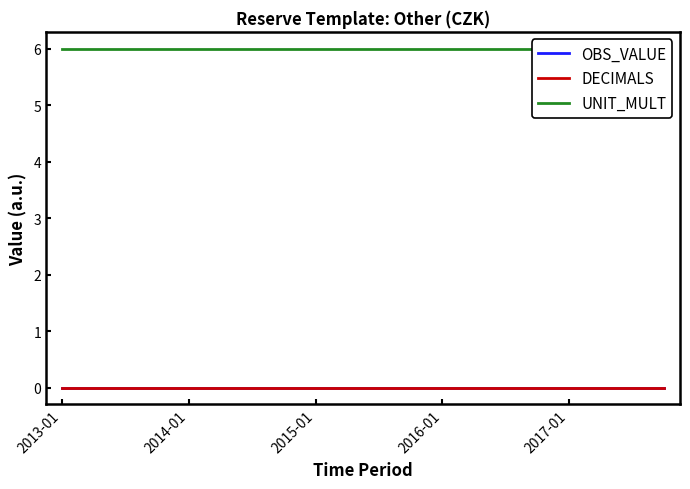

True or false: DECIMALS has more than 0 points higher than both neighbors.

False